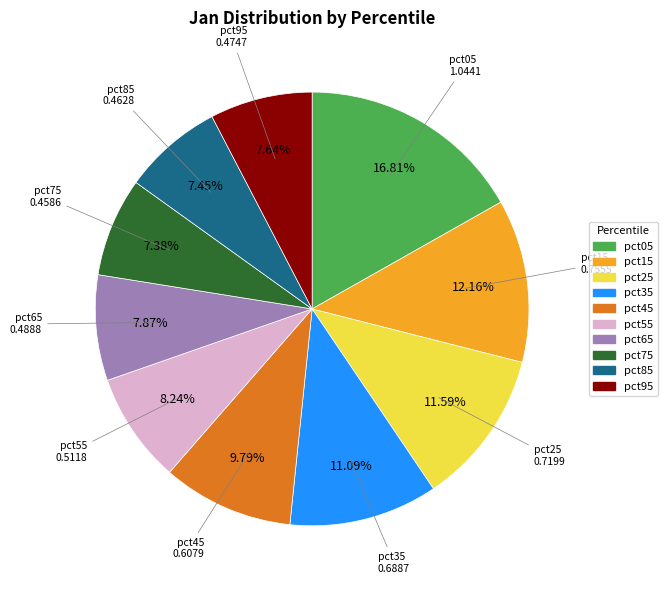

To the nearest percent, what percentage of the pie is pct95?

8%